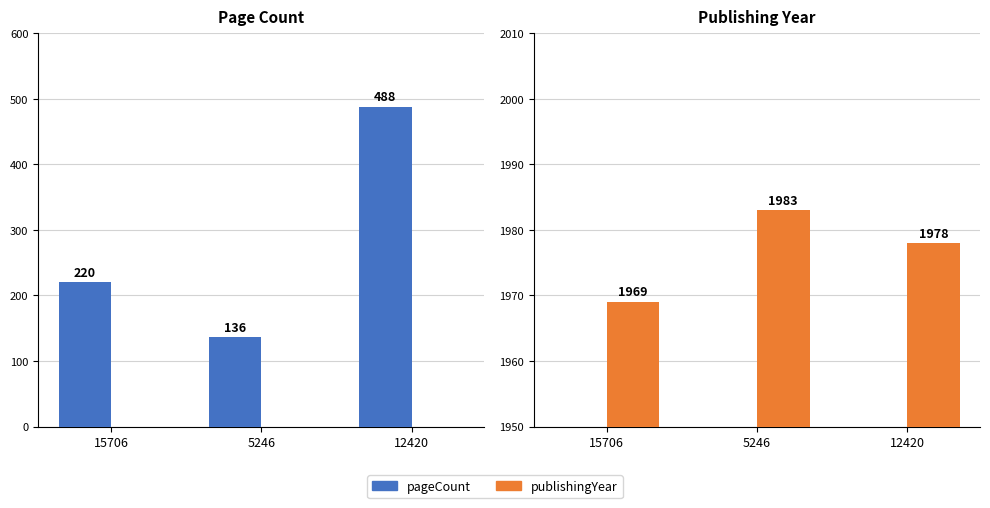

What is the label of the 2nd bar from the left?

5246